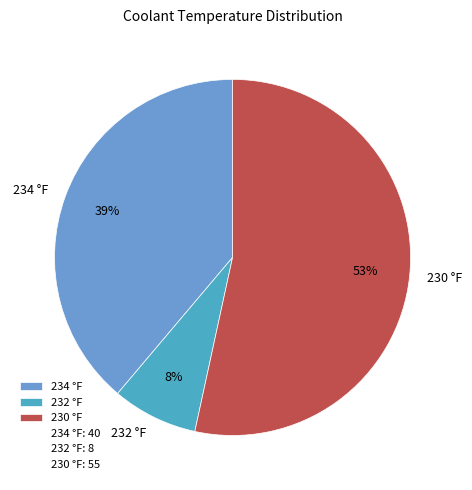

Is there any slice that represents more than half of the pie?

Yes